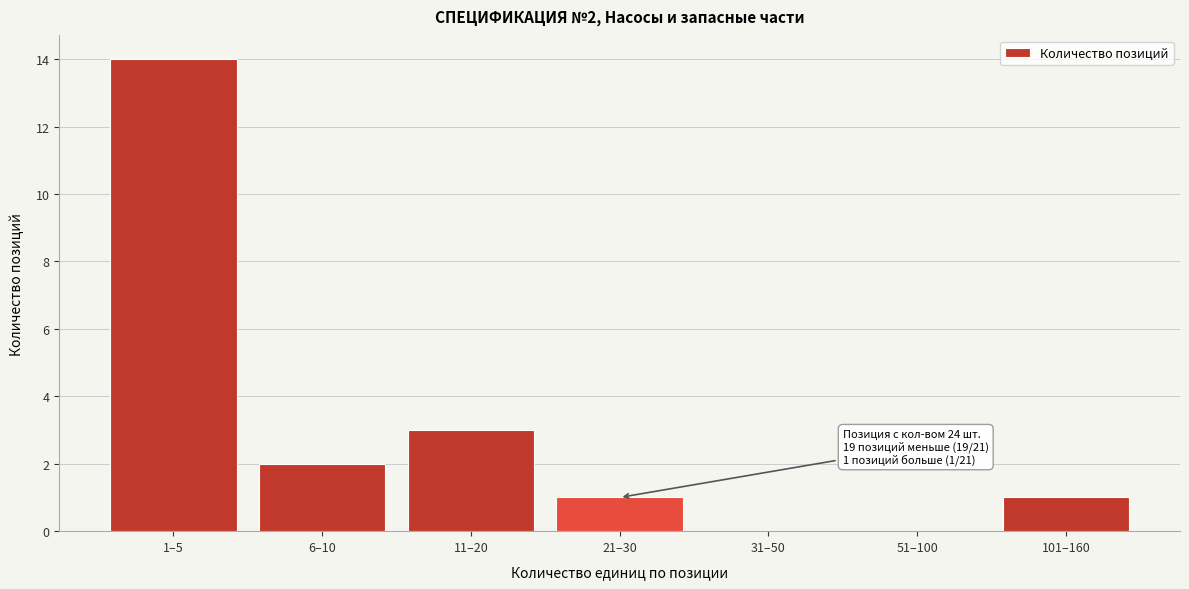

Reading right to left, transcribe all the data shown in this chart.

101–160=1	51–100=0	31–50=0	21–30=1	11–20=3	6–10=2	1–5=14